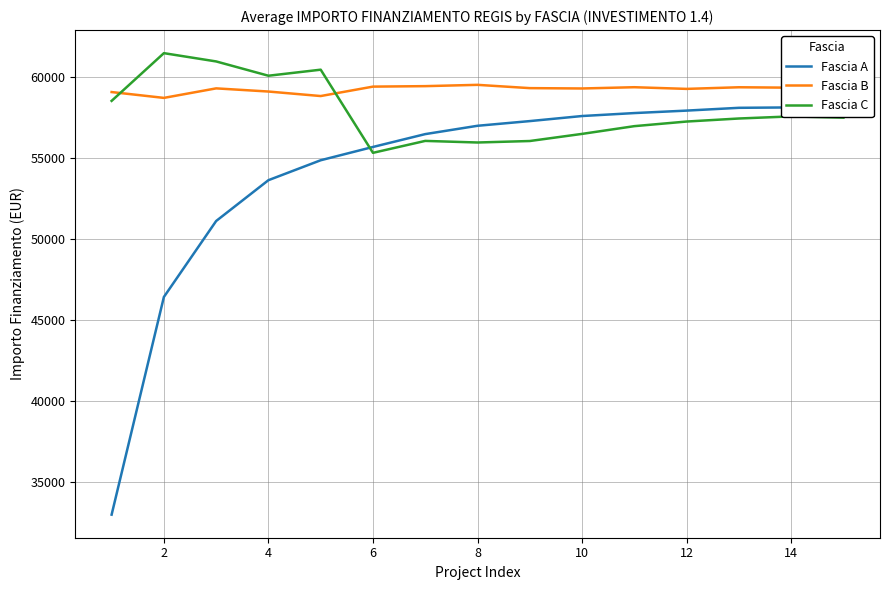

Does the chart have visible grid lines?

Yes